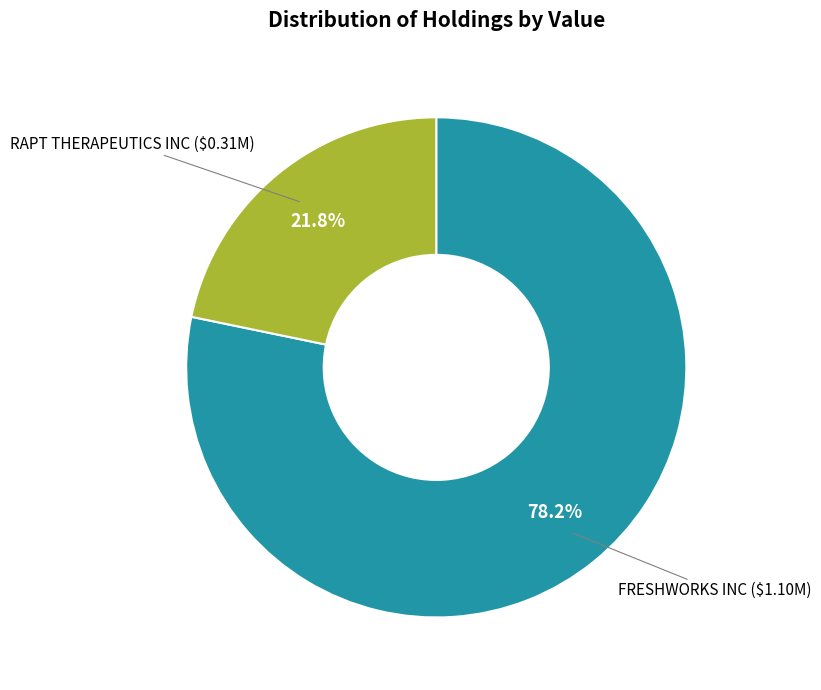

To the nearest percent, what portion does FRESHWORKS INC represent?

78%